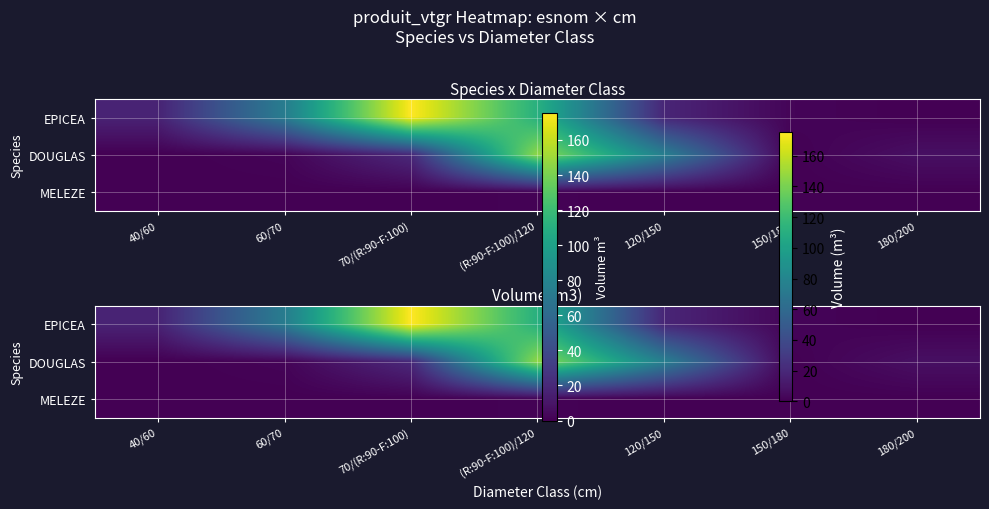

True or false: MELEZE has a value of 0.0 at 120/150.

True